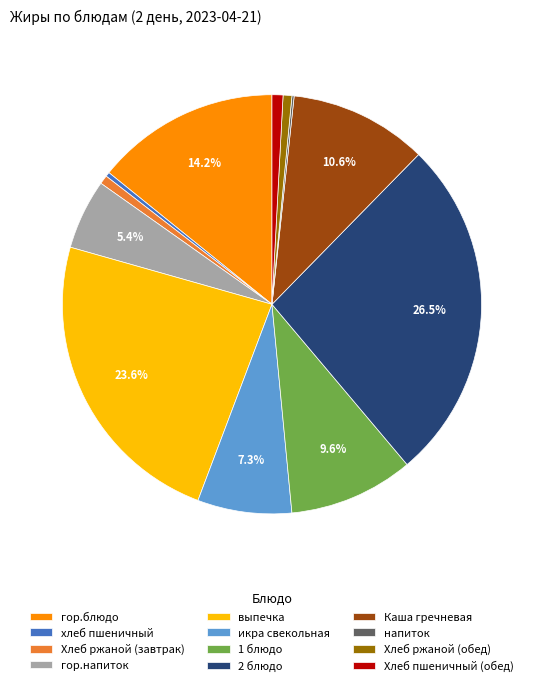

Does any single category account for the majority?

No